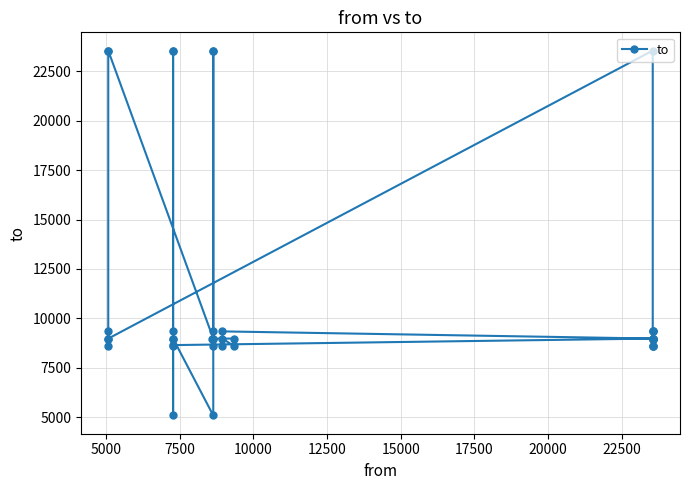

What is the minimum value shown in the chart?

5081